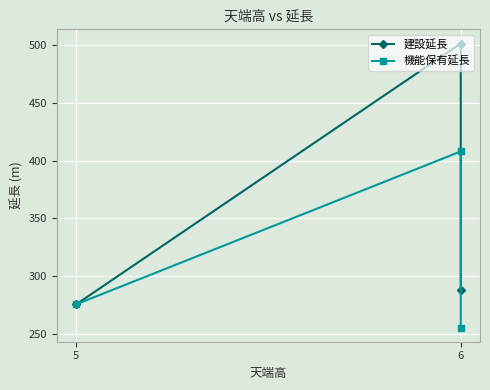

How many data points does each series have?

3